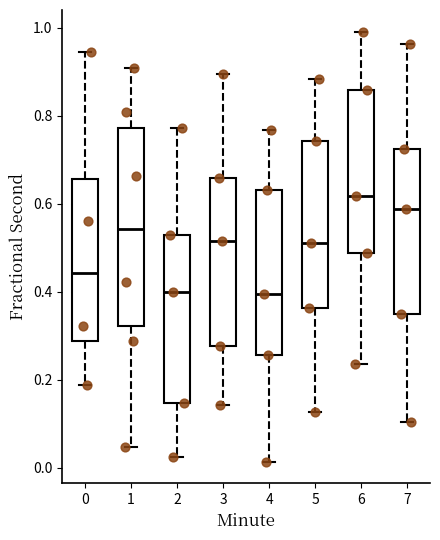

Which box is the tallest, from its lower edge to its upper edge?

1